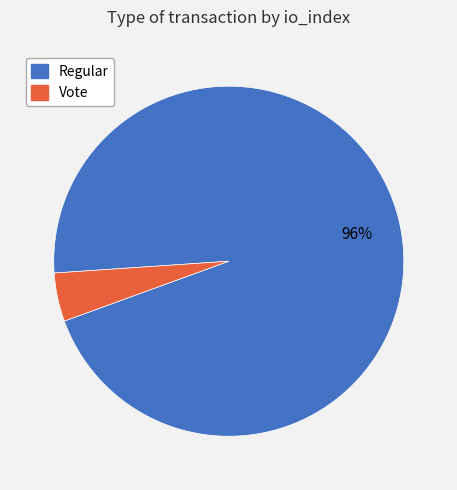

Which has a higher value, Regular or Vote?

Regular